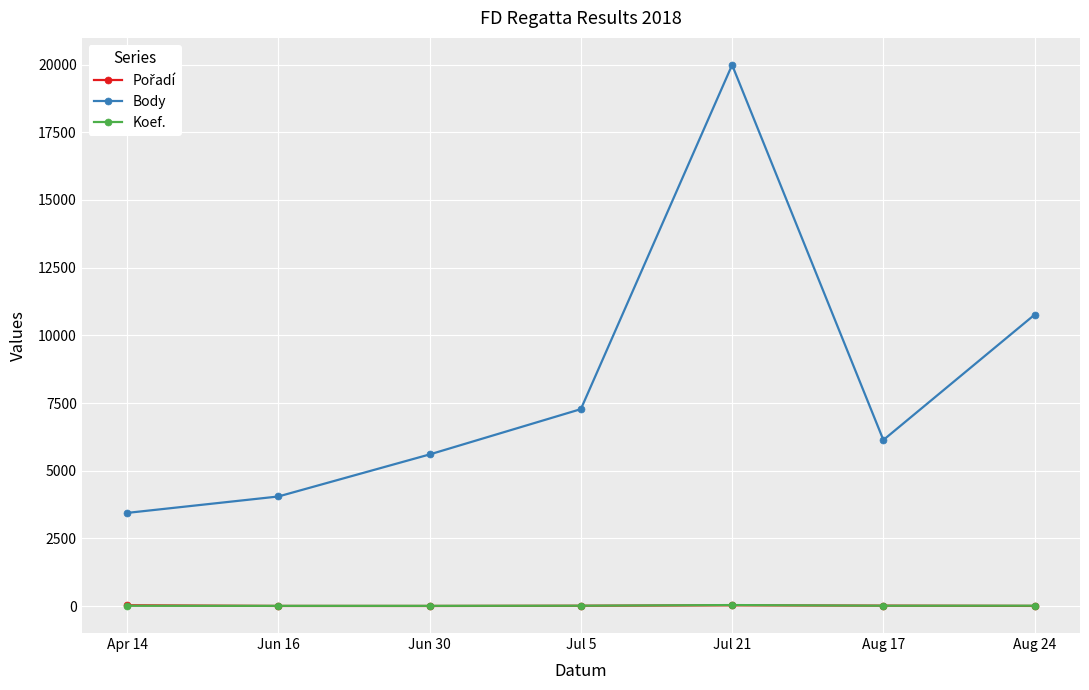

The value of Body at Apr 14 is 5575. True or false?

False